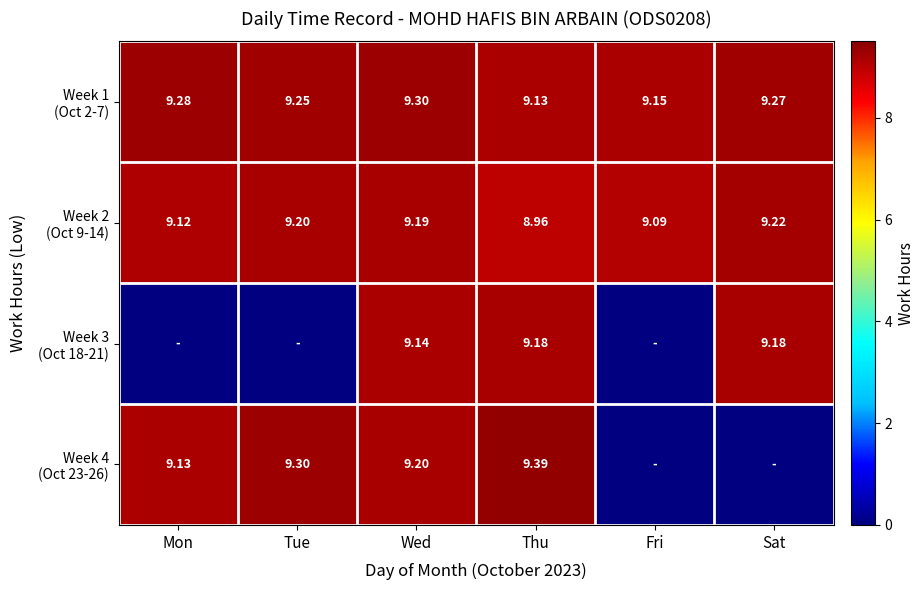

At Mon, list the series in order from smallest to largest.

Week 3 (Oct 18-21), Week 2 (Oct 9-14), Week 4 (Oct 23-26), Week 1 (Oct 2-7)